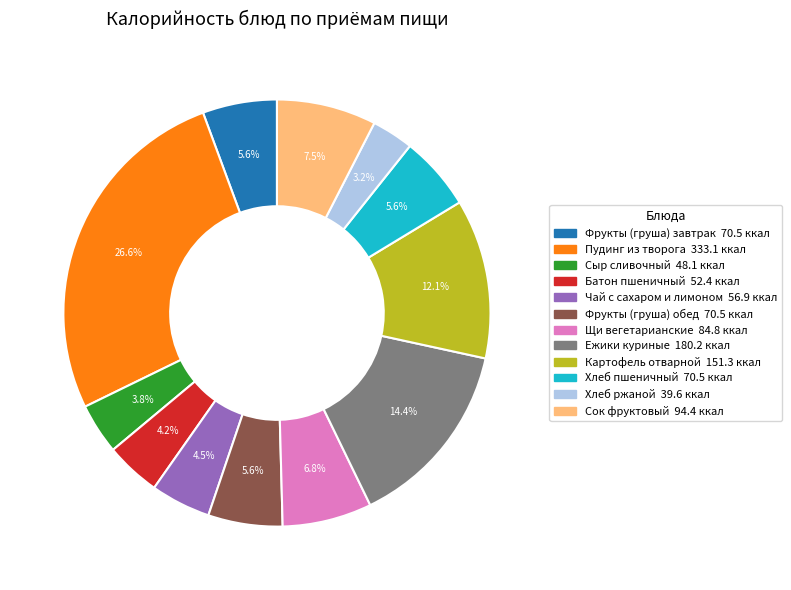

To the nearest percent, what is the difference between the Картофель отварной and Сок фруктовый slice percentages?

5%